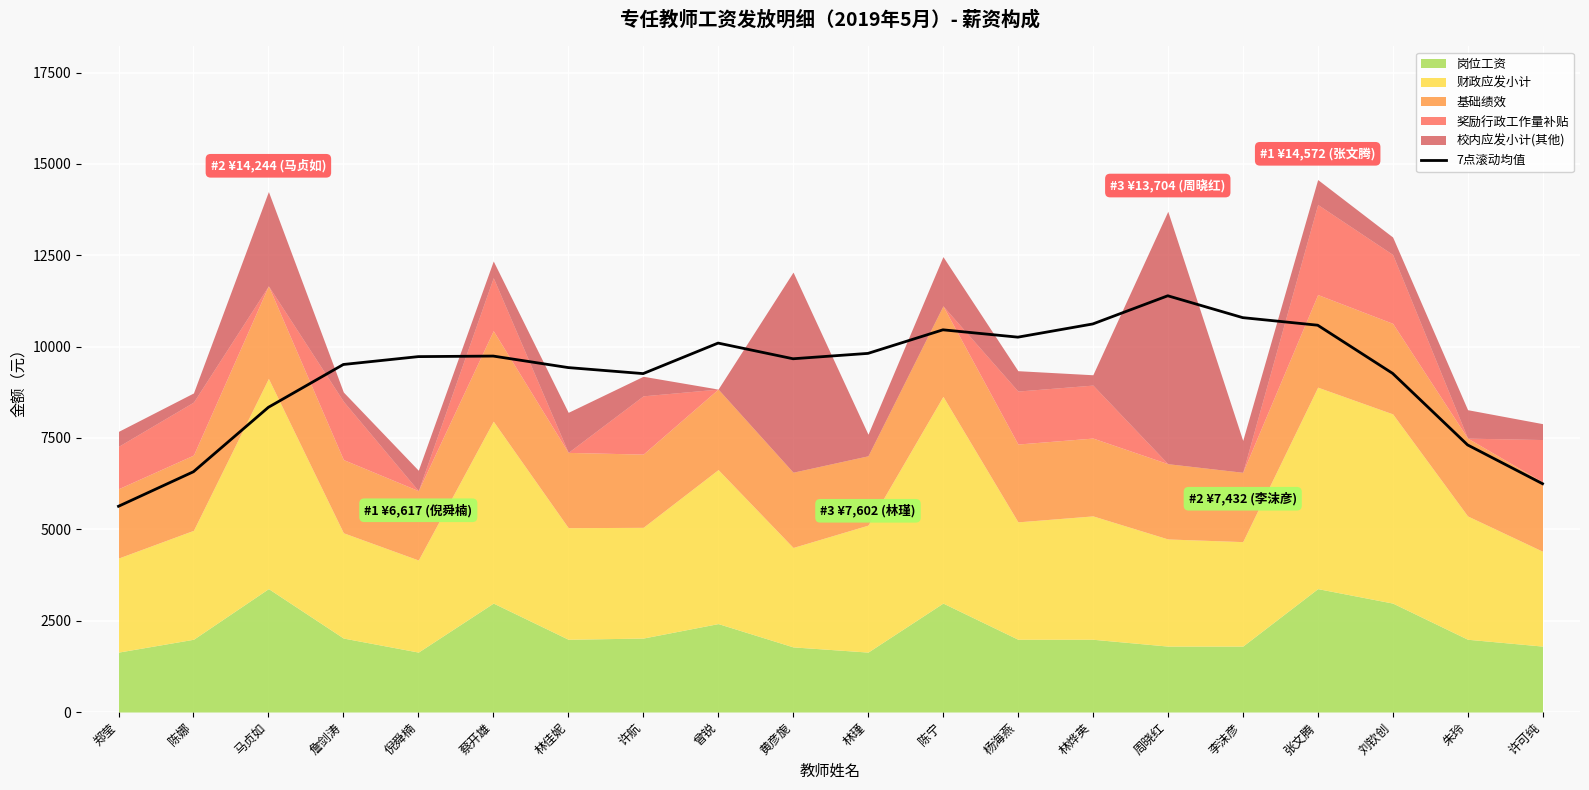

At which category does the data reach its first local peak?

蔡开雄